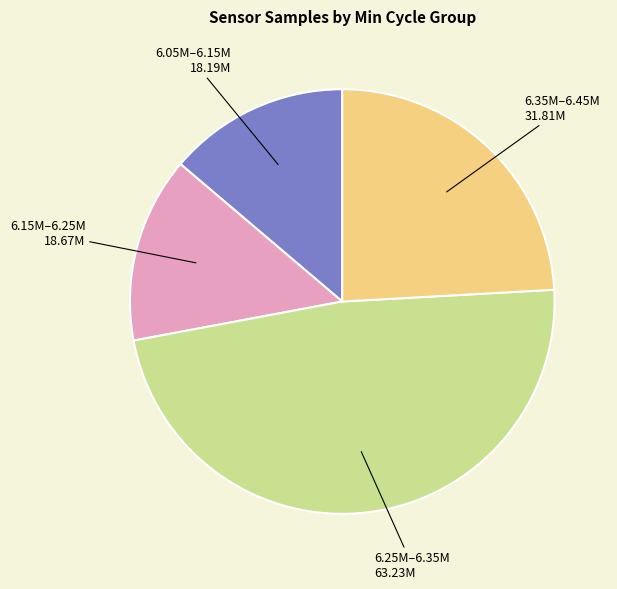

Is there any slice that represents more than half of the pie?

No